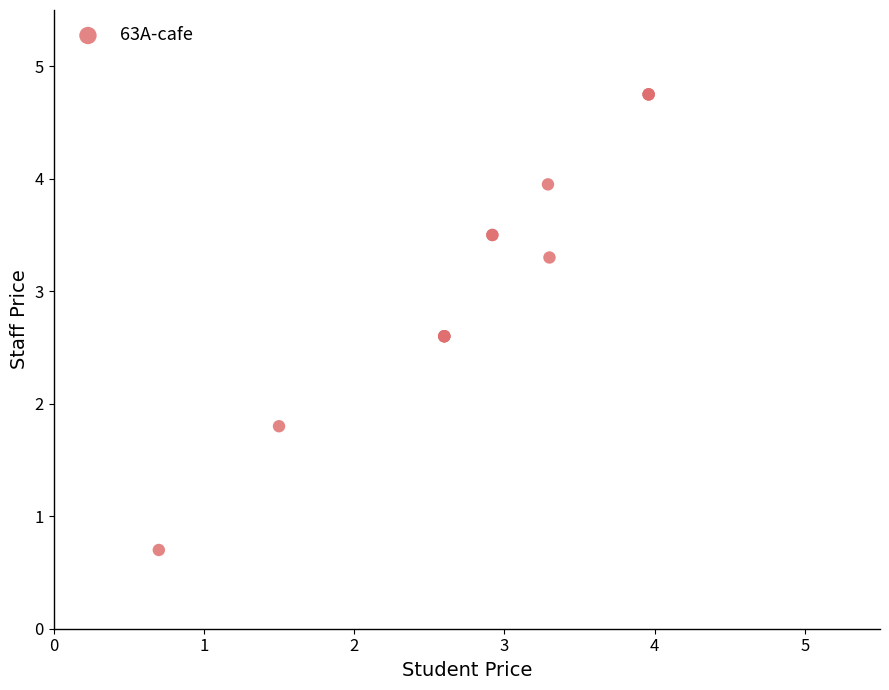

What Y value in the scatter plot is closest to 2?

1.8